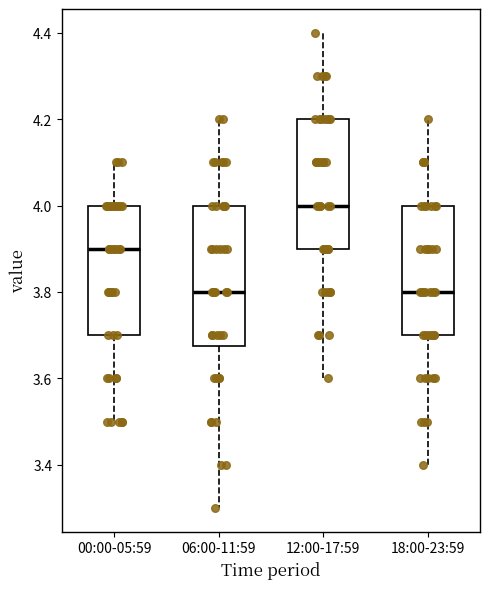

Reading left to right, transcribe this box plot: for each box, give where its median line is, the range the box spans, and where its two whiskers end, as read against the y-axis. The values are not printed on the chart, so give them approximately, as read against the axis.

00:00-05:59: median 3.90, box 3.70 to 4.00, whiskers 3.50 to 4.10
06:00-11:59: median 3.80, box 3.68 to 4.00, whiskers 3.30 to 4.20
12:00-17:59: median 4.00, box 3.90 to 4.20, whiskers 3.60 to 4.40
18:00-23:59: median 3.80, box 3.70 to 4.00, whiskers 3.40 to 4.20